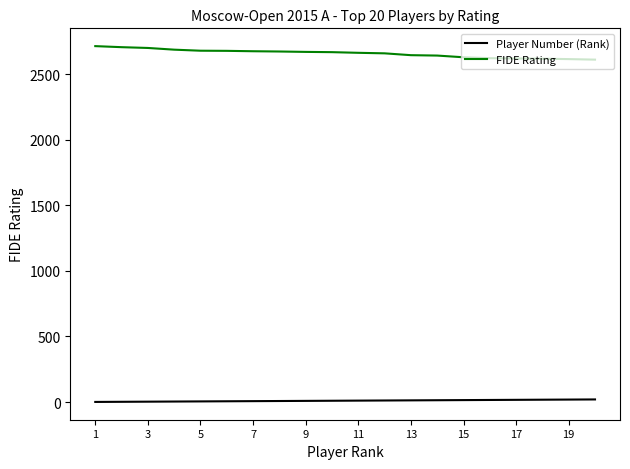

What is the maximum value shown in the chart?

2714